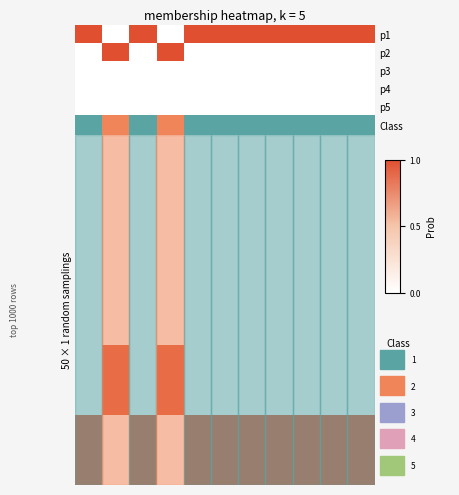

Which label corresponds to the smallest value in the chart?

1